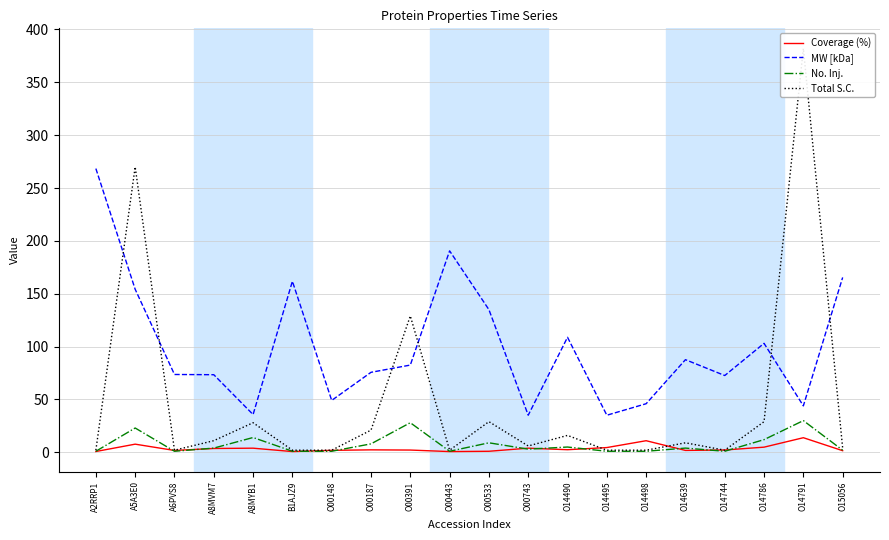

What is the total value across all series at A2RRP1?

272.2